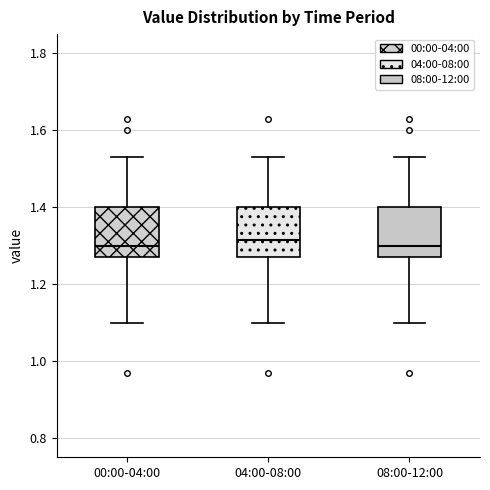

Reading left to right, transcribe this box plot: for each box, give where its median line is, the range the box spans, and where its two whiskers end, as read against the y-axis. The values are not printed on the chart, so give them approximately, as read against the axis.

00:00-04:00: median 1.30, box 1.28 to 1.40, whiskers 1.10 to 1.54
04:00-08:00: median 1.32, box 1.28 to 1.40, whiskers 1.10 to 1.54
08:00-12:00: median 1.30, box 1.28 to 1.40, whiskers 1.10 to 1.54